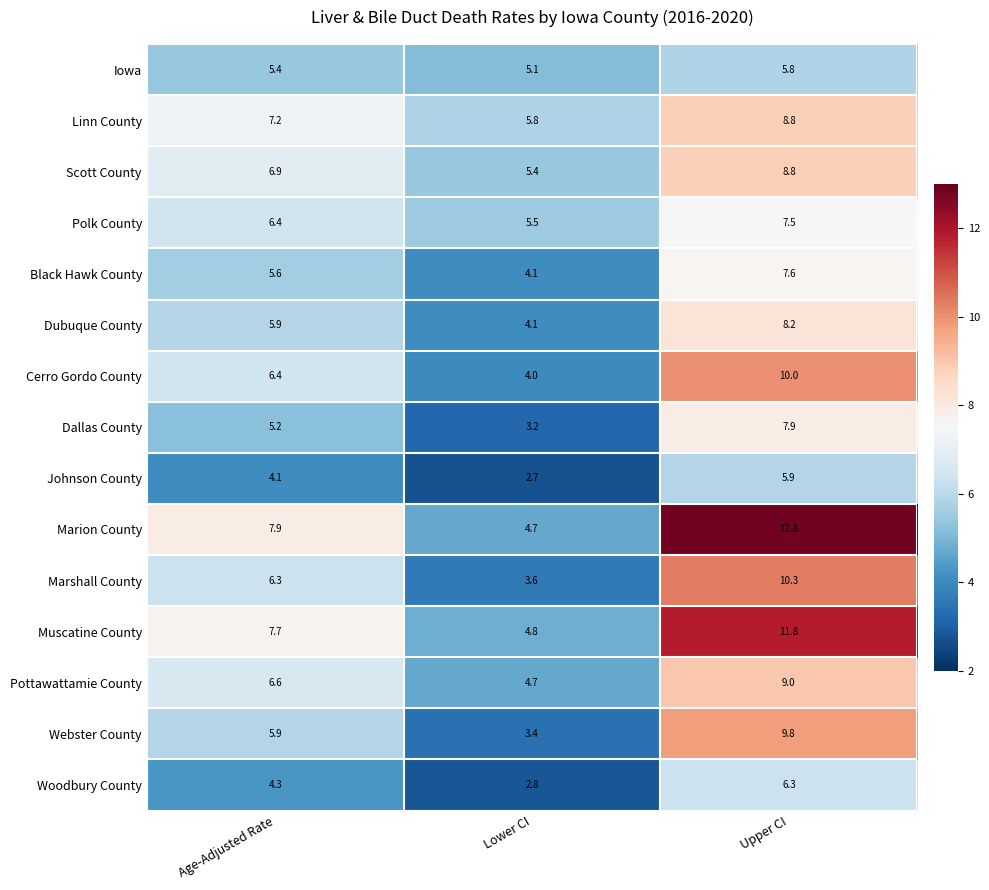

What is the total value across all series at Age-Adjusted Rate?

91.8